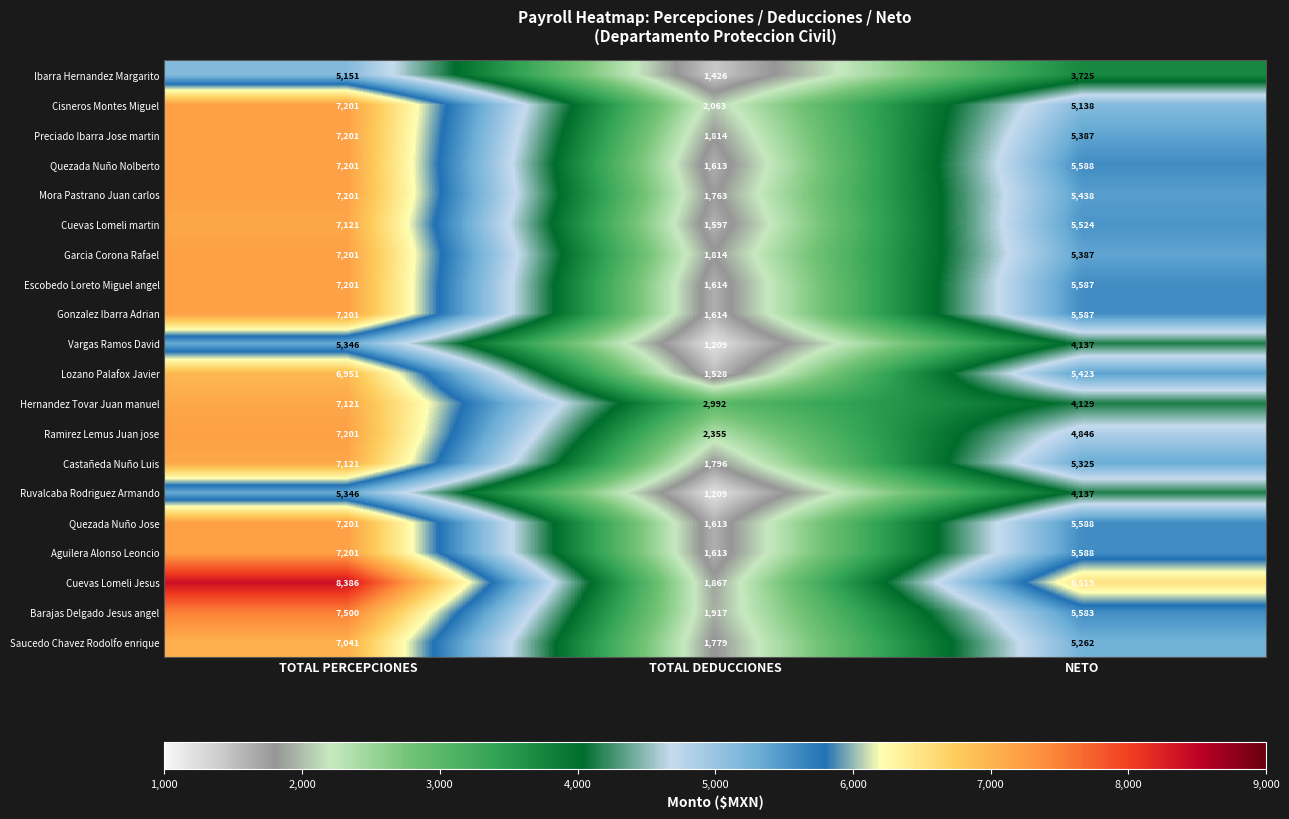

The value of Castañeda Nuño Luis at TOTAL PERCEPCIONES is 7121. True or false?

True